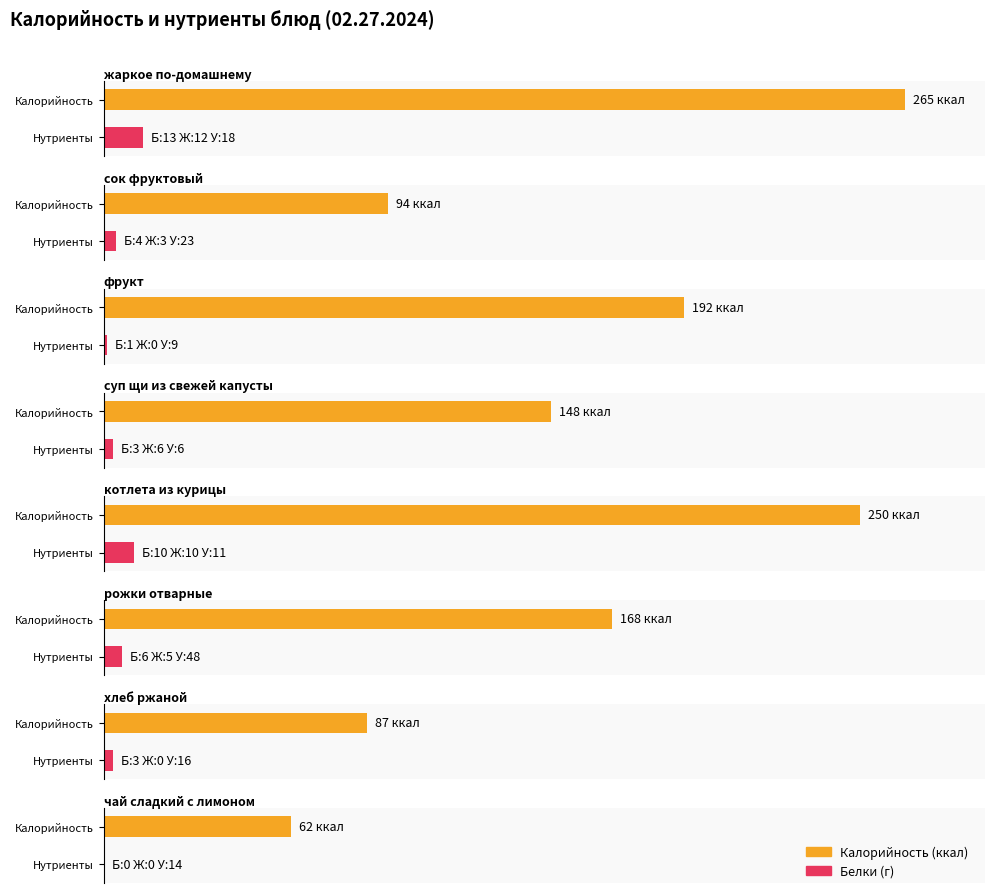

Is the value of Калорийность at сок фруктовый greater than the value of Жиры at фрукт?

Yes